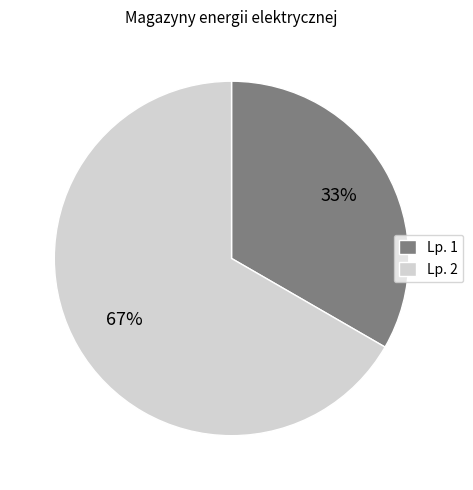

Which category accounts for the majority?

Lp. 2